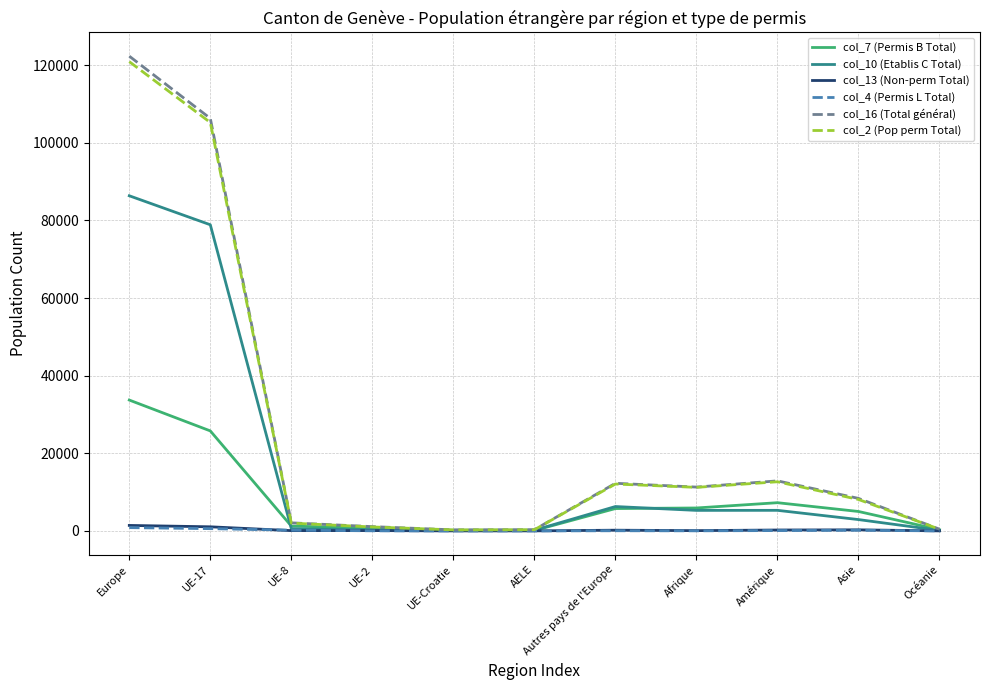

True or false: col_16 (Total général) has a value of 11292 at Afrique.

True